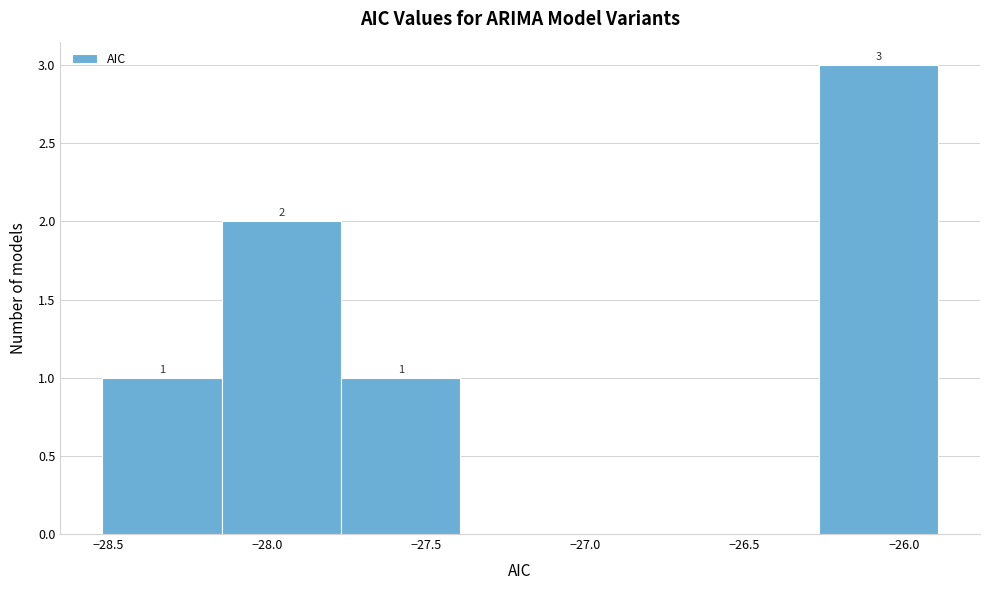

Over which range of the x-axis is the bar tallest?

-26.25 to -25.90